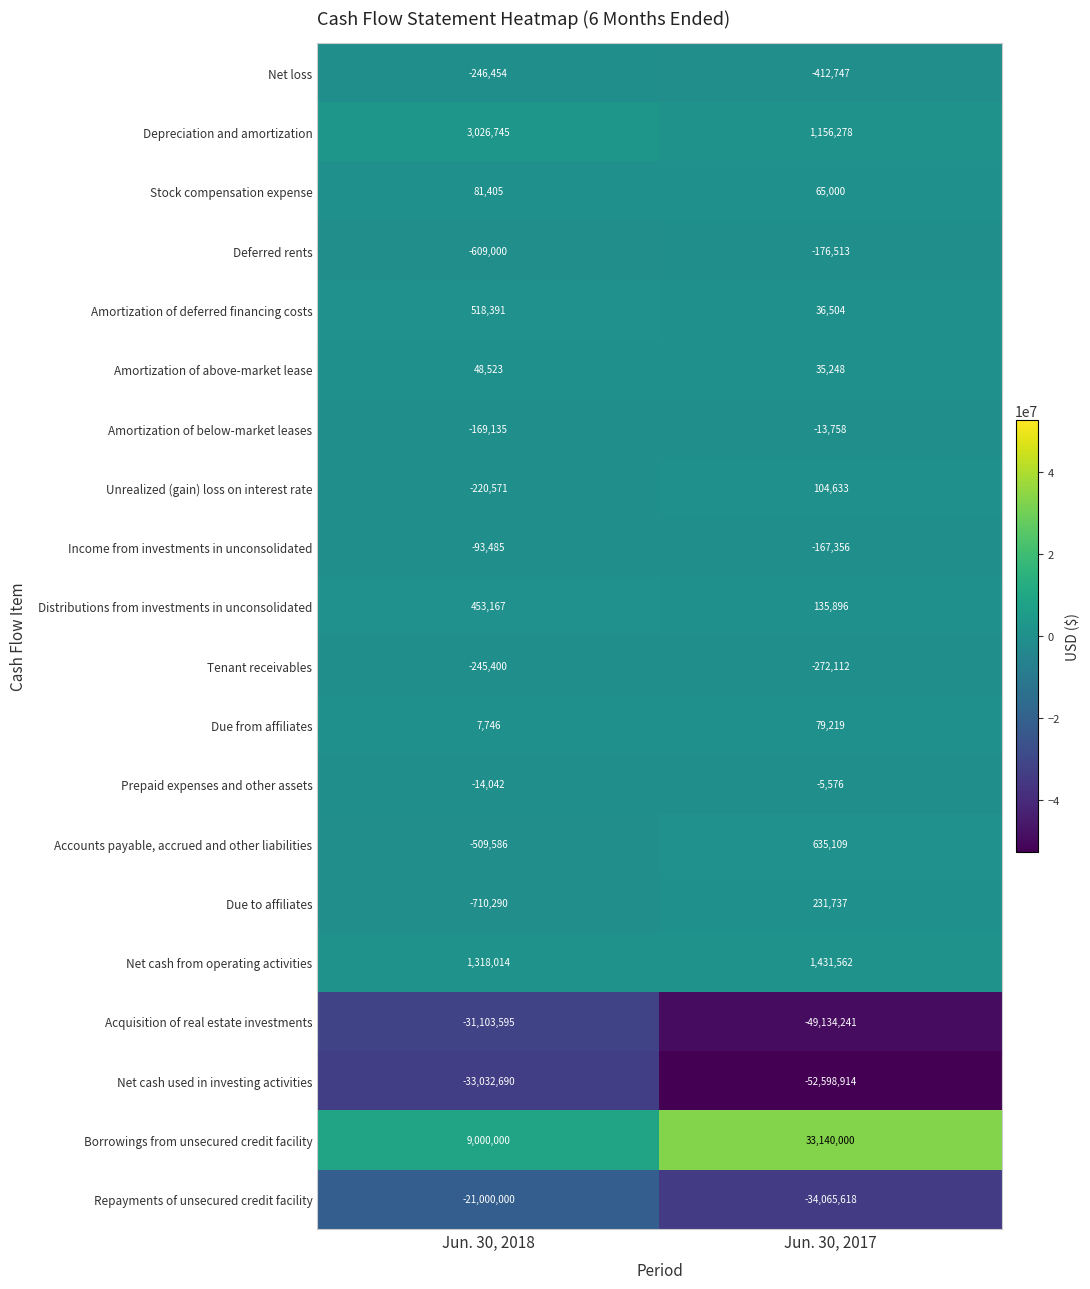

Which series has the largest total across all categories?

Borrowings from unsecured credit facility